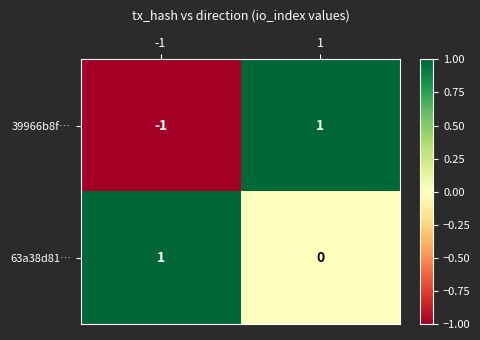

Which series has the widest spread of values?

39966b8f…